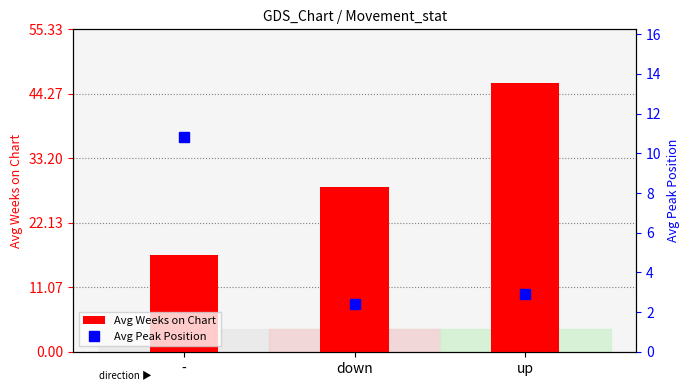

What is the value of the Avg Peak Position bar at the 2nd from the left?

2.4